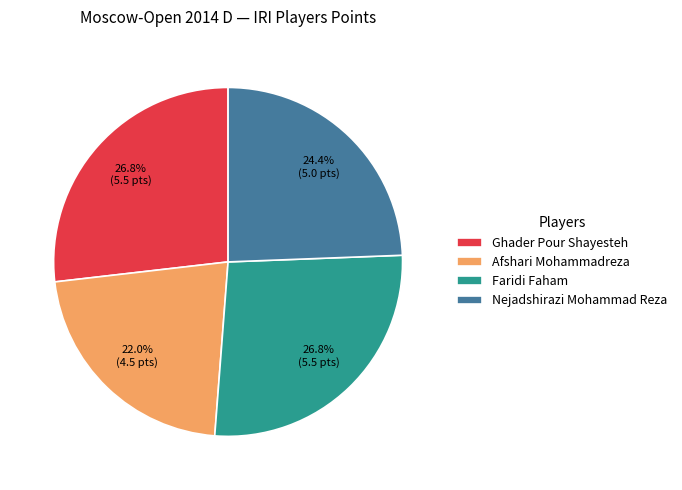

Is there any slice that represents more than half of the pie?

No